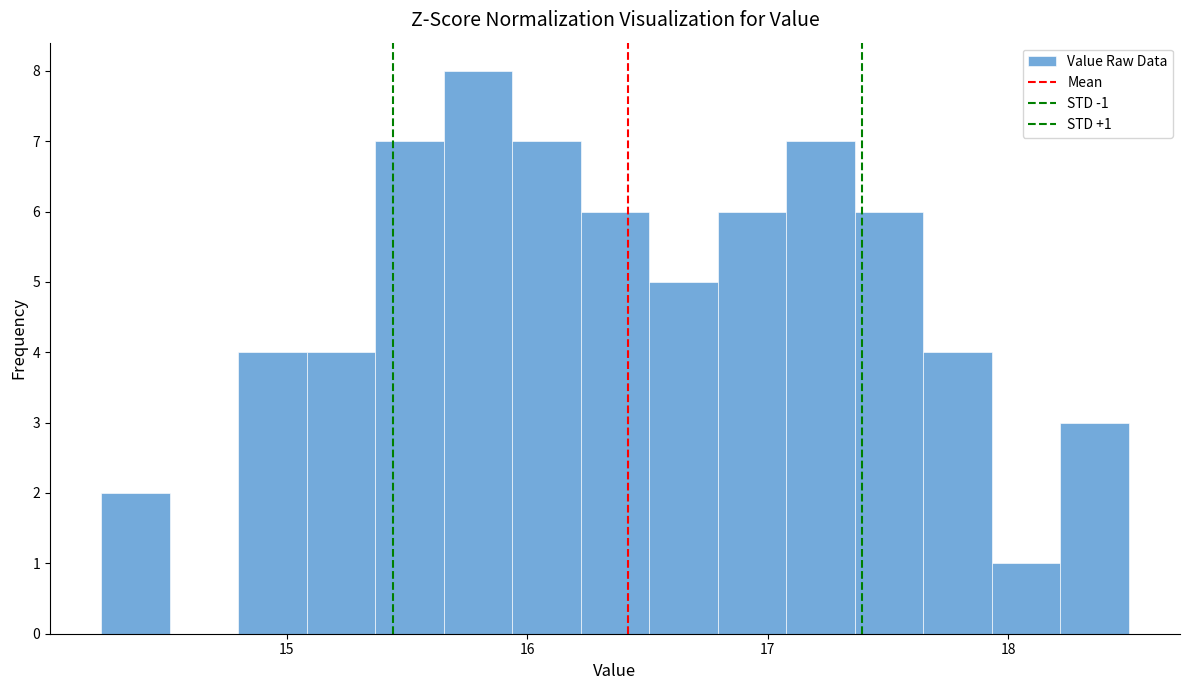

Read against the x-axis, roughly where is the centre of the tallest bar?

15.8